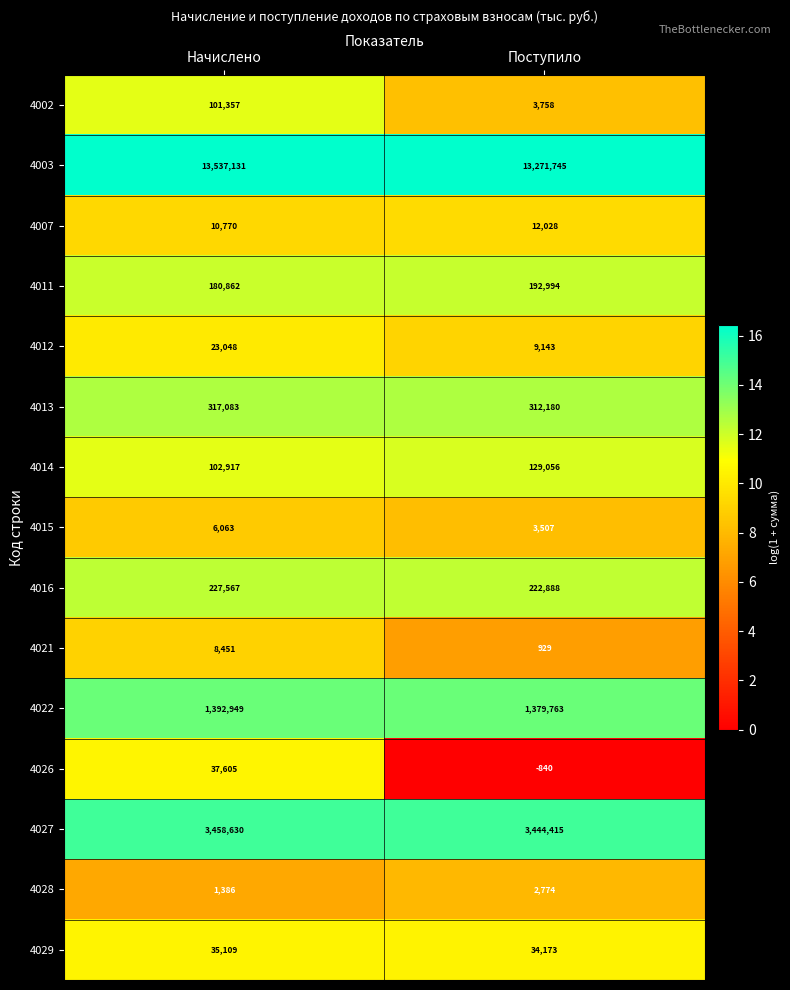

What is the approximate value of 4012 at Поступило?

9143